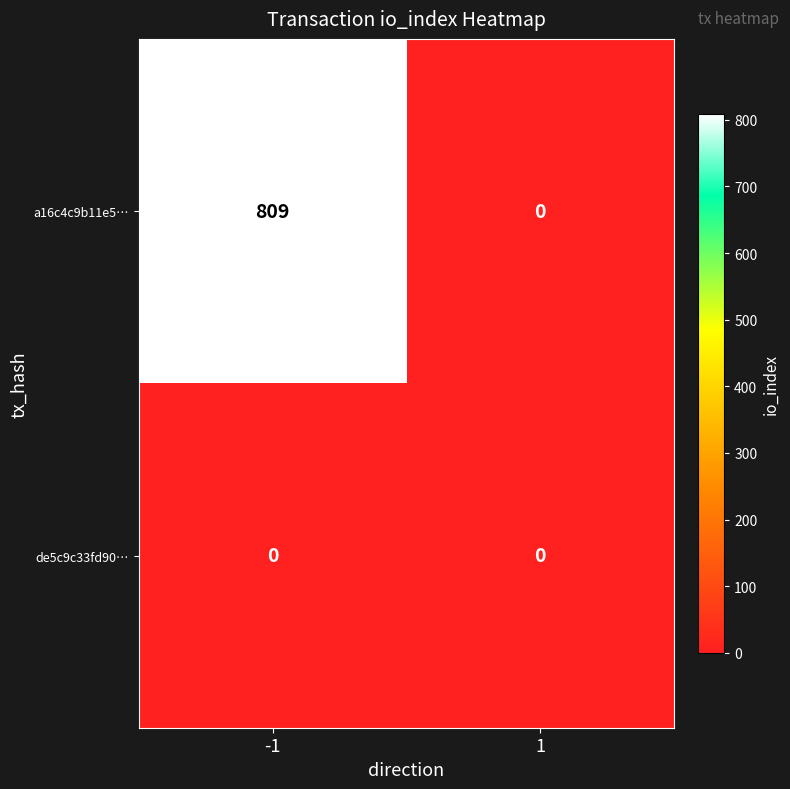

Reading left to right, list all the values displayed in this chart.

a16c4c9b11e5…: 809	0
de5c9c33fd90…: 0	0